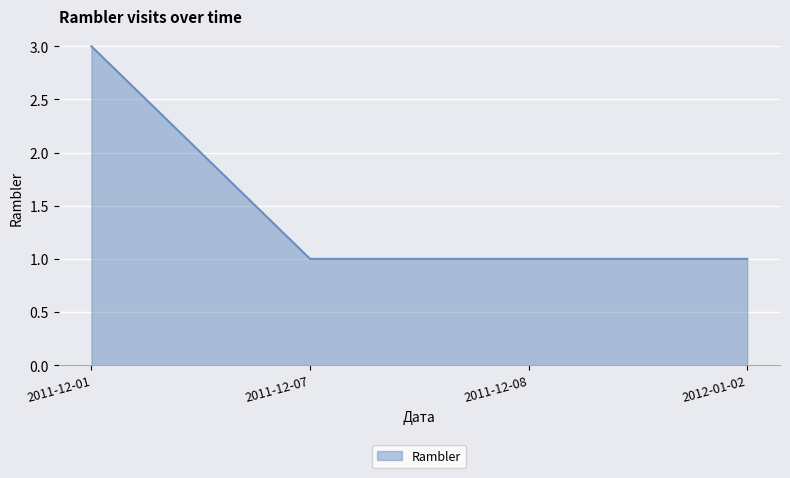

Read the value at 2011-12-08.

1